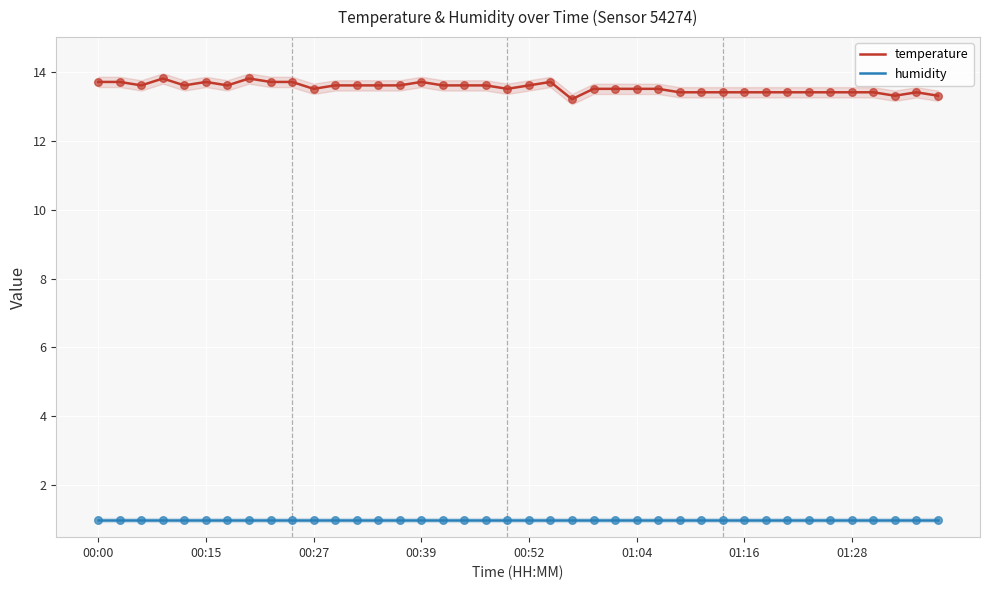

Which series reaches the maximum Y coordinate?

temperature